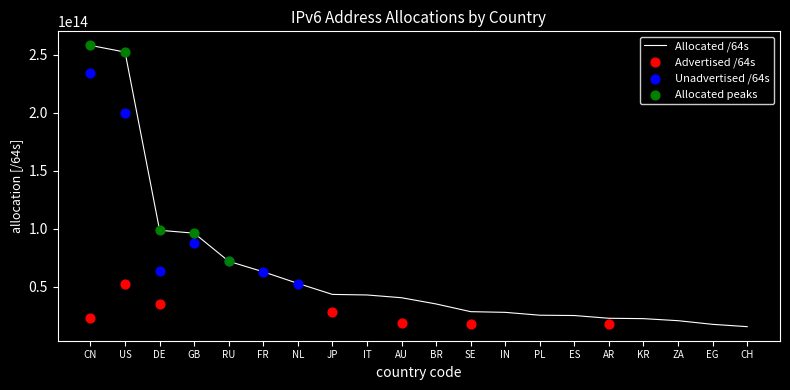

Which series reaches the maximum Y coordinate?

Allocated /64s